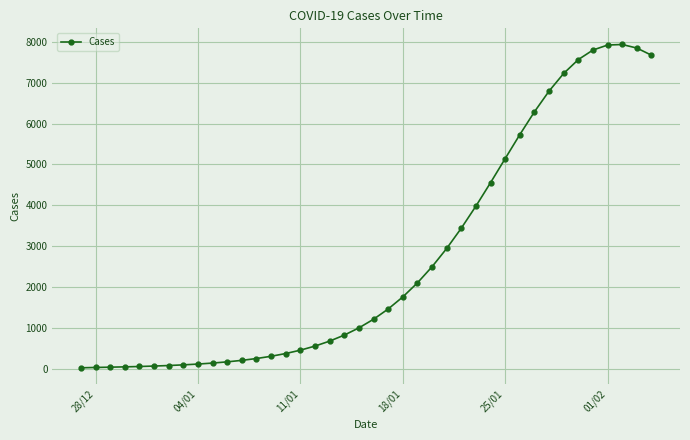

How many series are shown in this chart?

1